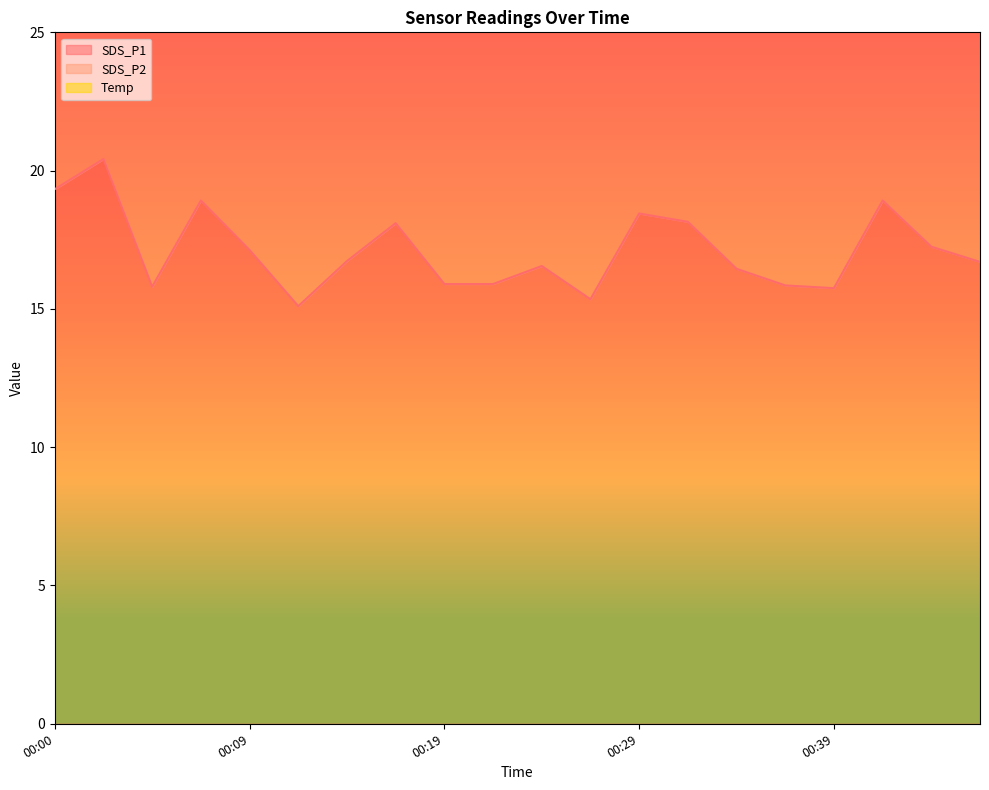

True or false: Temp and SDS_P2 intersect in this chart.

False